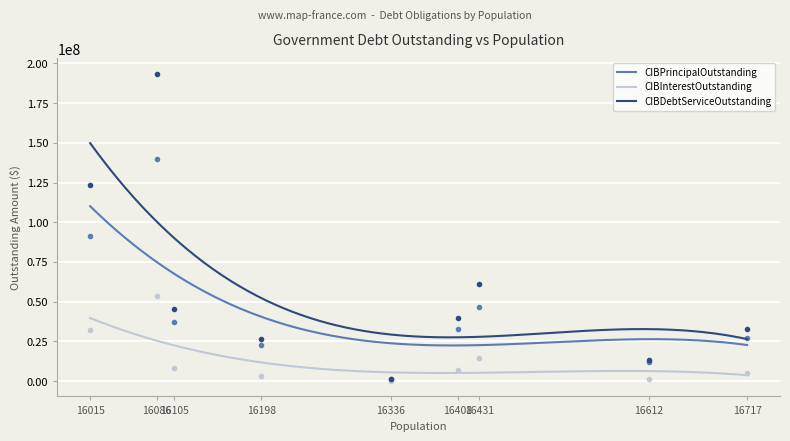

At which label does CIBPrincipalOutstanding first exceed 32855000?

16015